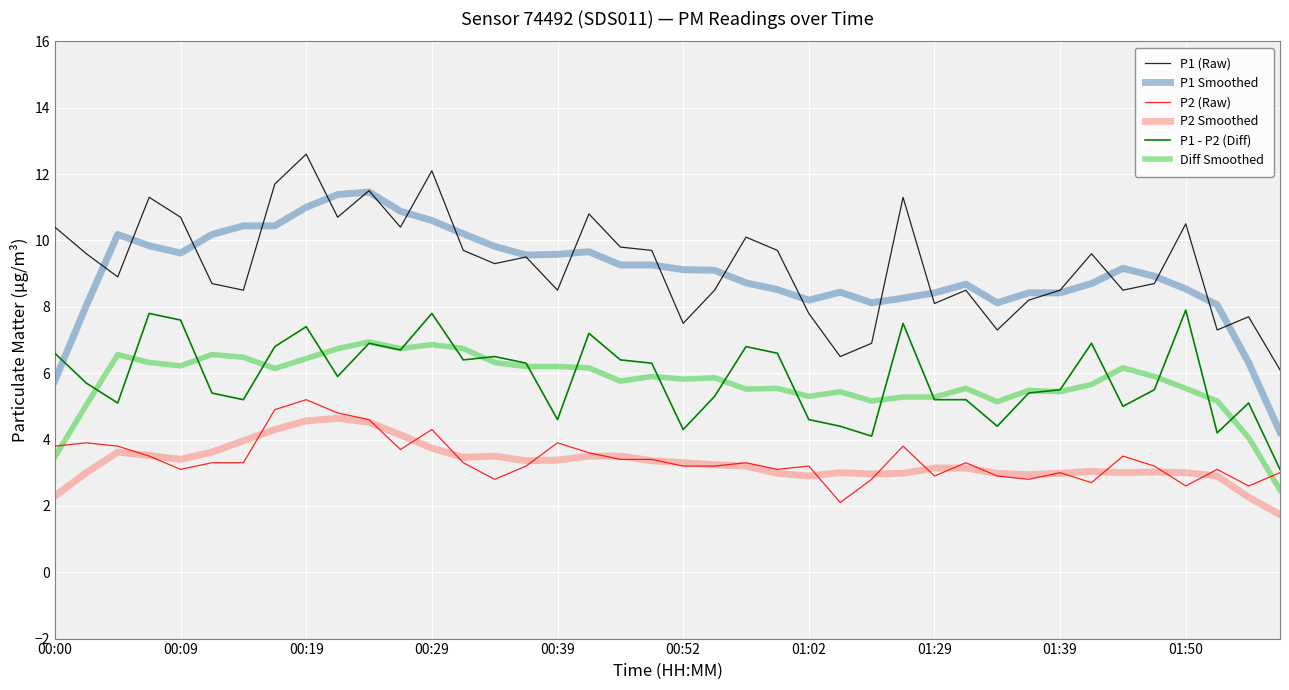

What is the minimum value shown in the chart?

1.7